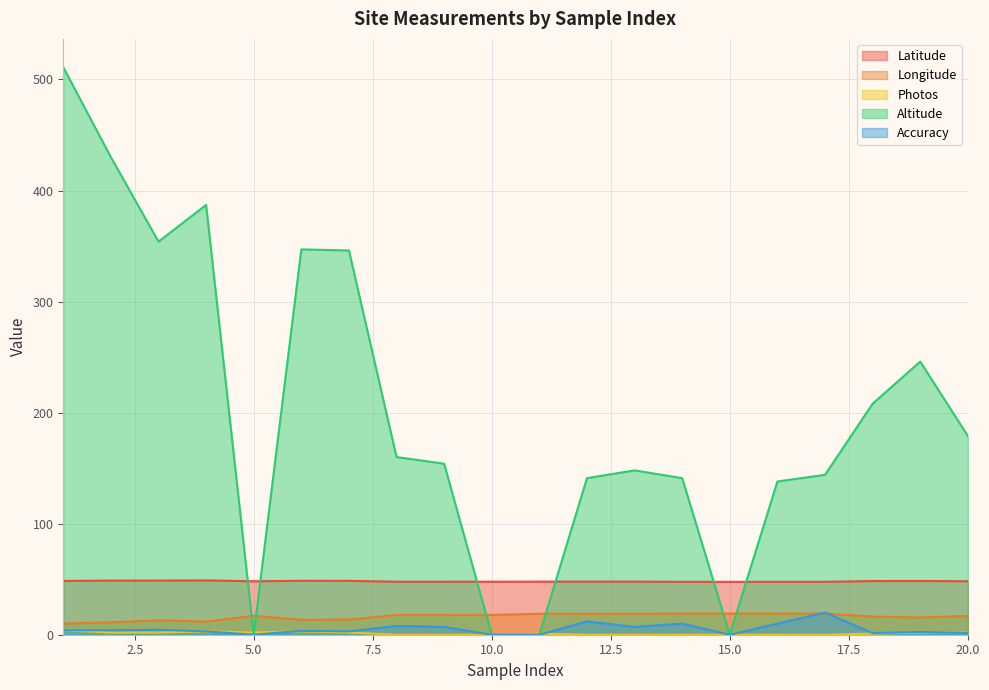

Reading left to right, what are all the values shown in this chart?

Latitude: 1=48.4	2=48.7	3=48.8	4=48.9	5=48.1	6=48.6	7=48.5	8=47.7	9=47.7	10=47.7	11=47.8	12=47.8	13=47.8	14=47.7	15=47.6	16=47.7	17=47.7	18=48.3	19=48.4	20=48.2
Longitude: 1=10.0	2=11.1	3=13.0	4=11.9	5=17.1	6=13.4	7=13.7	8=17.8	9=17.8	10=17.8	11=18.9	12=18.9	13=18.9	14=19.1	15=19.1	16=19.1	17=19.1	18=16.3	19=15.5	20=16.9
Photos: 1=4.0	2=2.0	3=2.0	4=3.0	5=2.0	6=3.0	7=2.0	8=0.0	9=0.0	10=0.0	11=1.0	12=0.0	13=0.0	14=0.0	15=0.0	16=0.0	17=0.0	18=1.0	19=2.0	20=2.0
Altitude: 1=511.0	2=430.0	3=354.0	4=387.0	5=0.0	6=347.0	7=346.0	8=160.0	9=154.0	10=0.0	11=0.0	12=141.0	13=148.0	14=141.0	15=0.0	16=138.0	17=144.0	18=208.0	19=246.0	20=179.0
Accuracy: 1=4.0	2=4.0	3=4.5	4=3.0	5=0.0	6=3.5	7=3.0	8=8.0	9=7.0	10=0.0	11=0.0	12=12.0	13=7.0	14=10.0	15=0.0	16=10.0	17=20.0	18=1.5	19=2.5	20=1.5